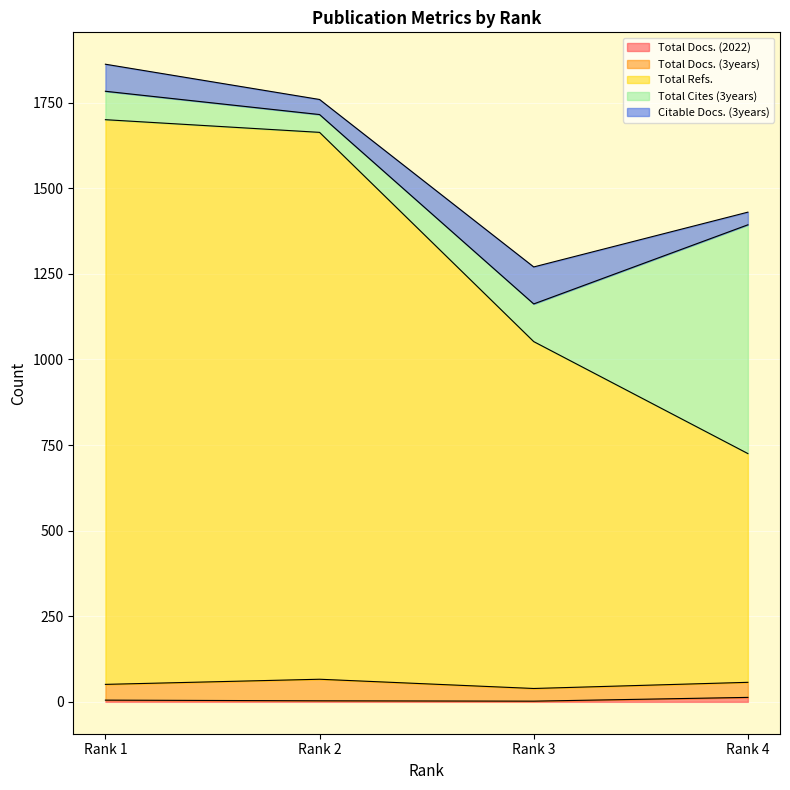

True or false: Total Cites (3years) has more than 2 points higher than both neighbors.

False